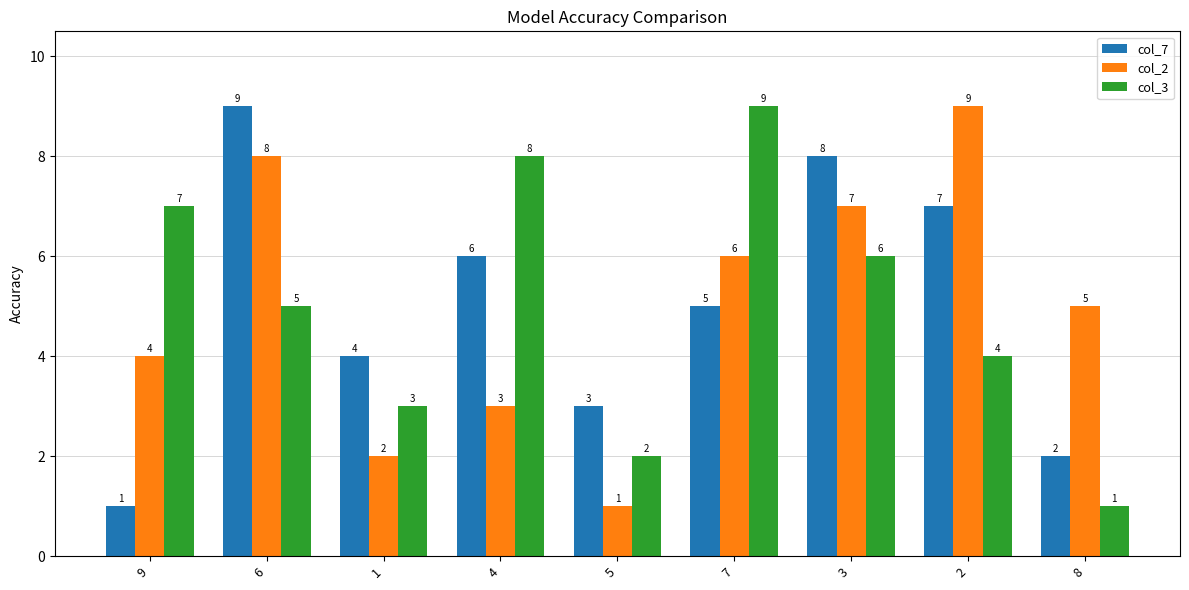

Between 9 and 1, which series saw the biggest shift?

col_3